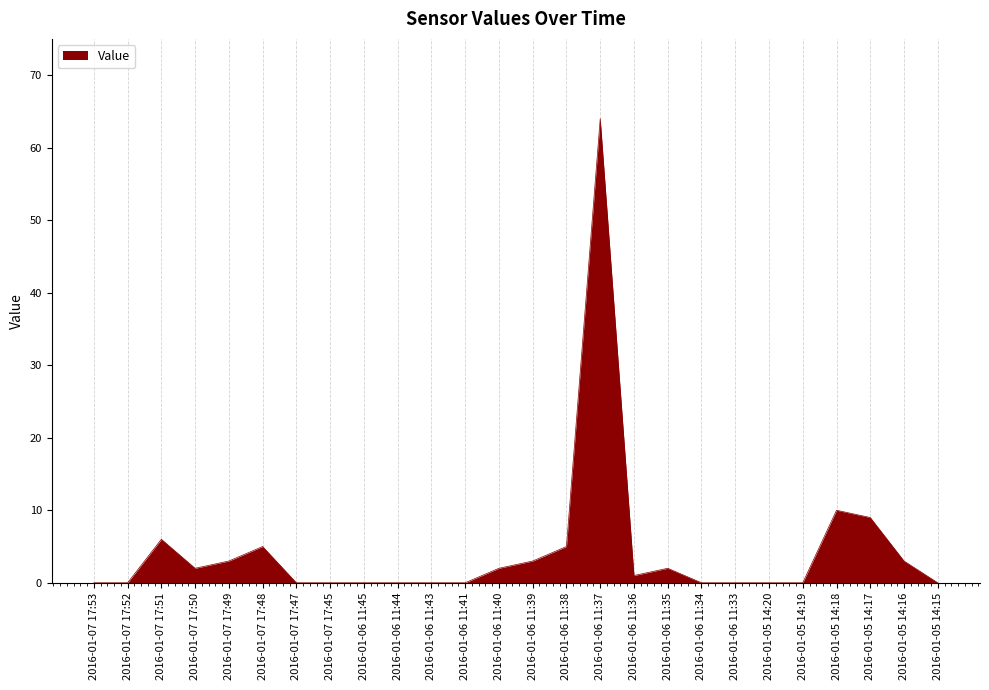

The chart shows a value of 5 at 2016-01-05 14:18. True or false?

False